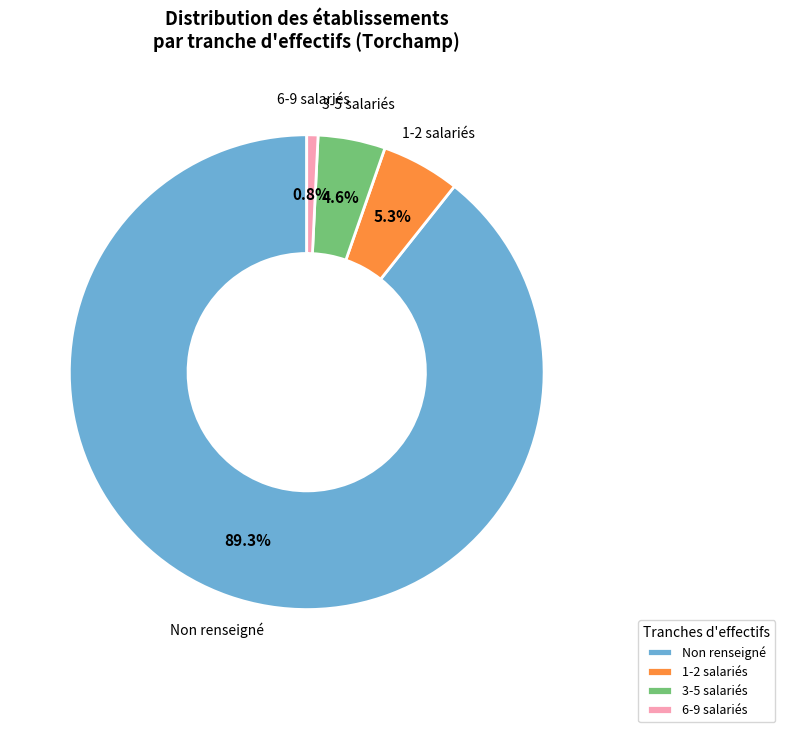

Do 3-5 salariés and 6-9 salariés together represent more than half of the pie?

No